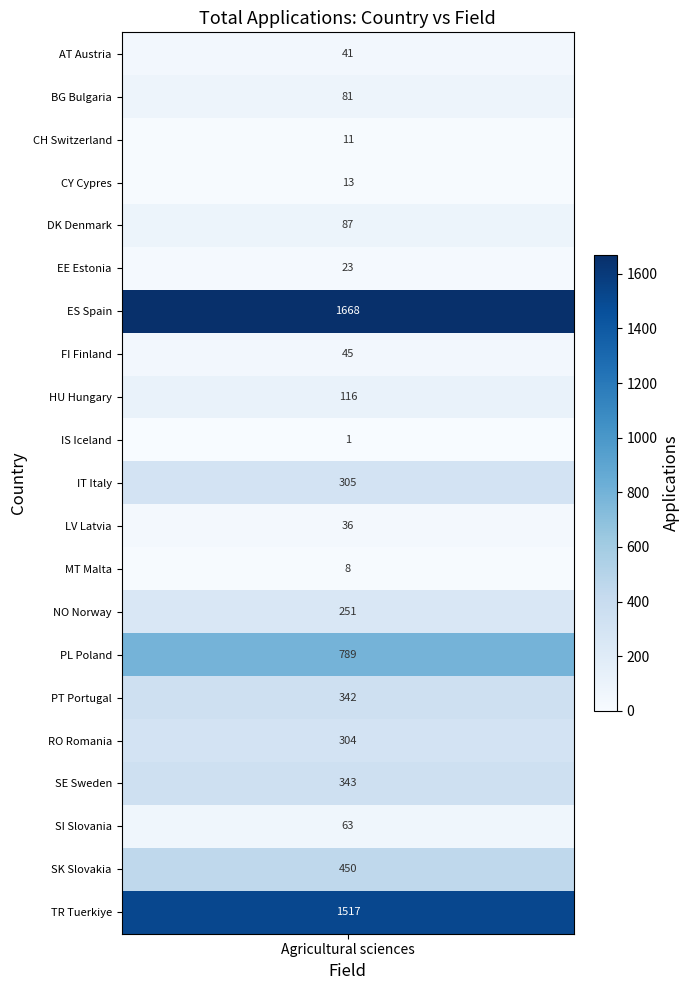

At which category is the sum across all series the highest?

ES Spain